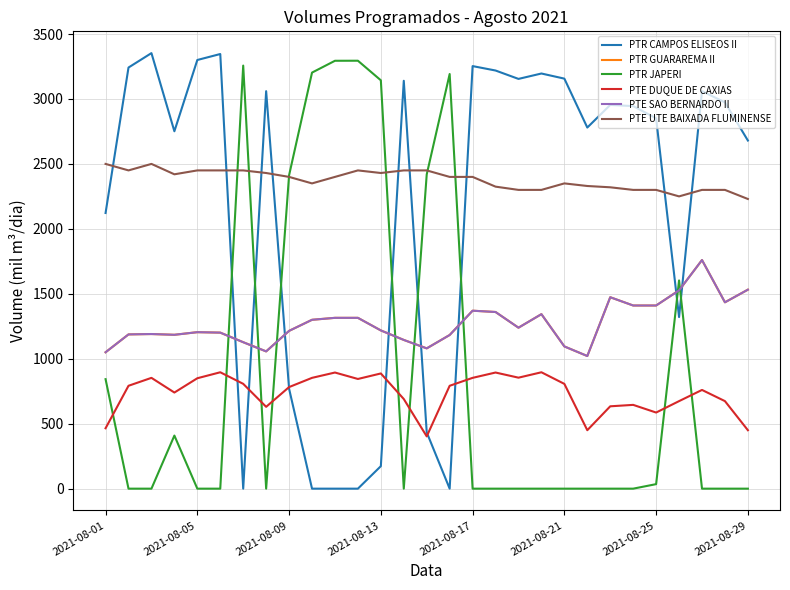

At which label does PTE UTE BAIXADA FLUMINENSE reach its peak?

2021-08-01